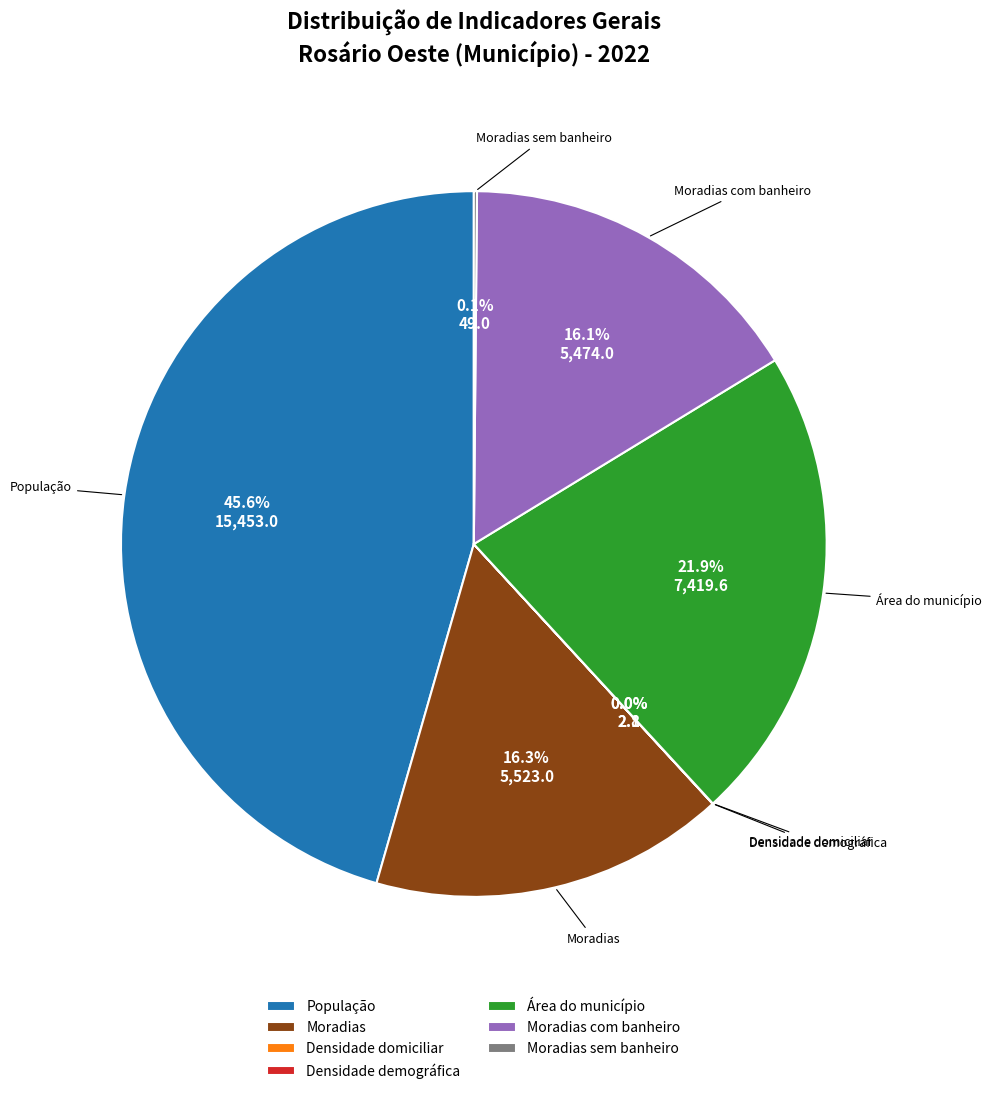

Does Área do município account for over 50% of the chart?

No